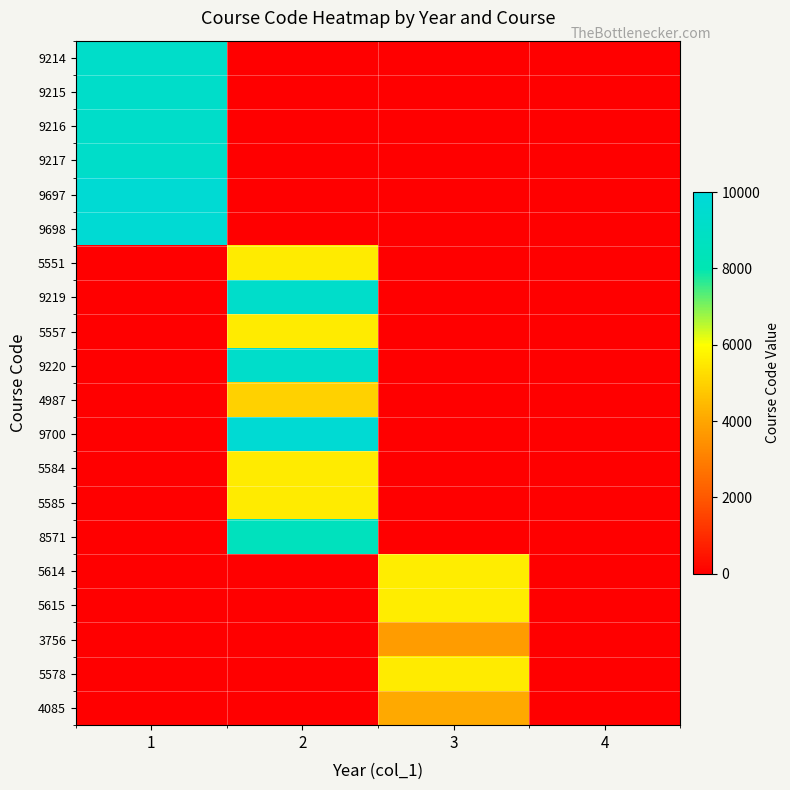

Between 3 and 1, which is larger?

1